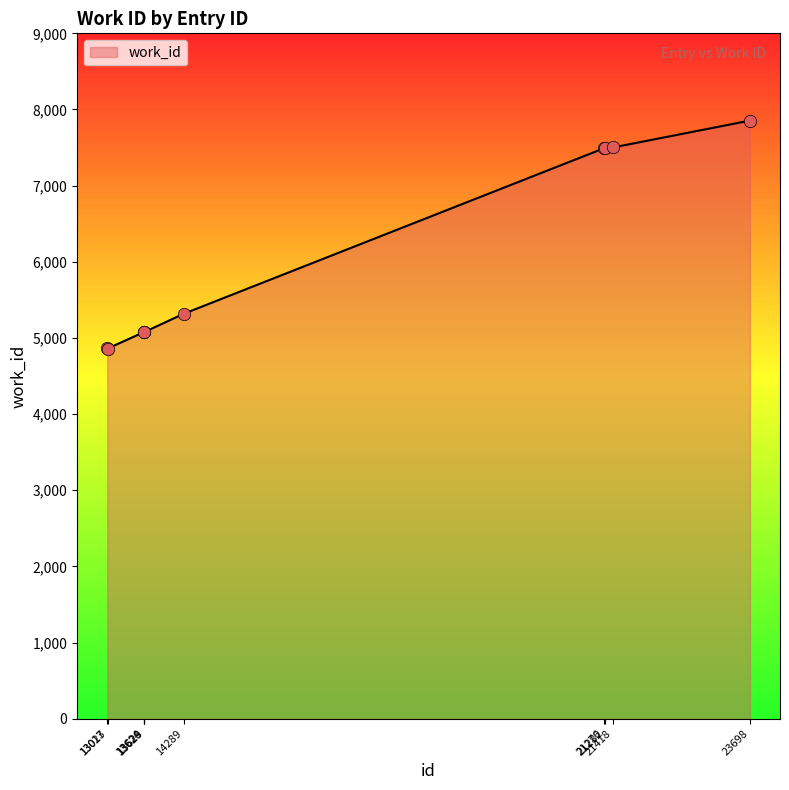

Approximately how many times larger is the value at 13017 compared to 21276?

0.6